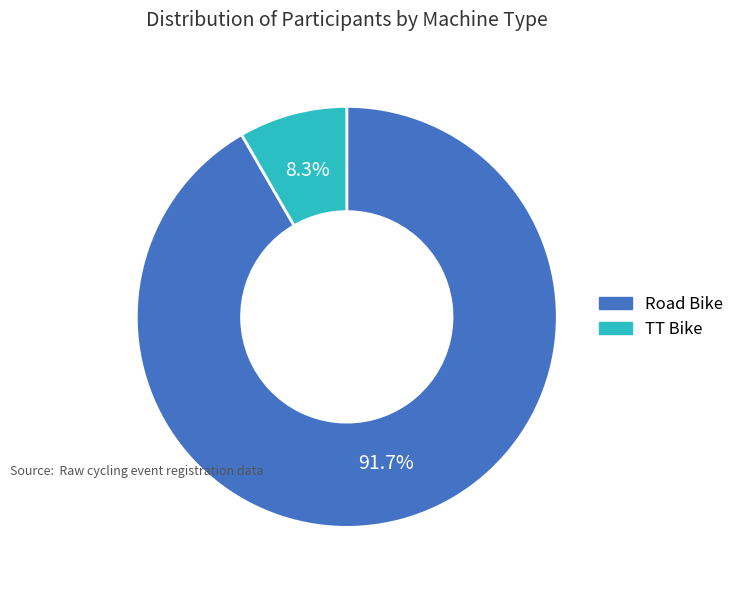

True or false: Road Bike accounts for 92% of the total.

True